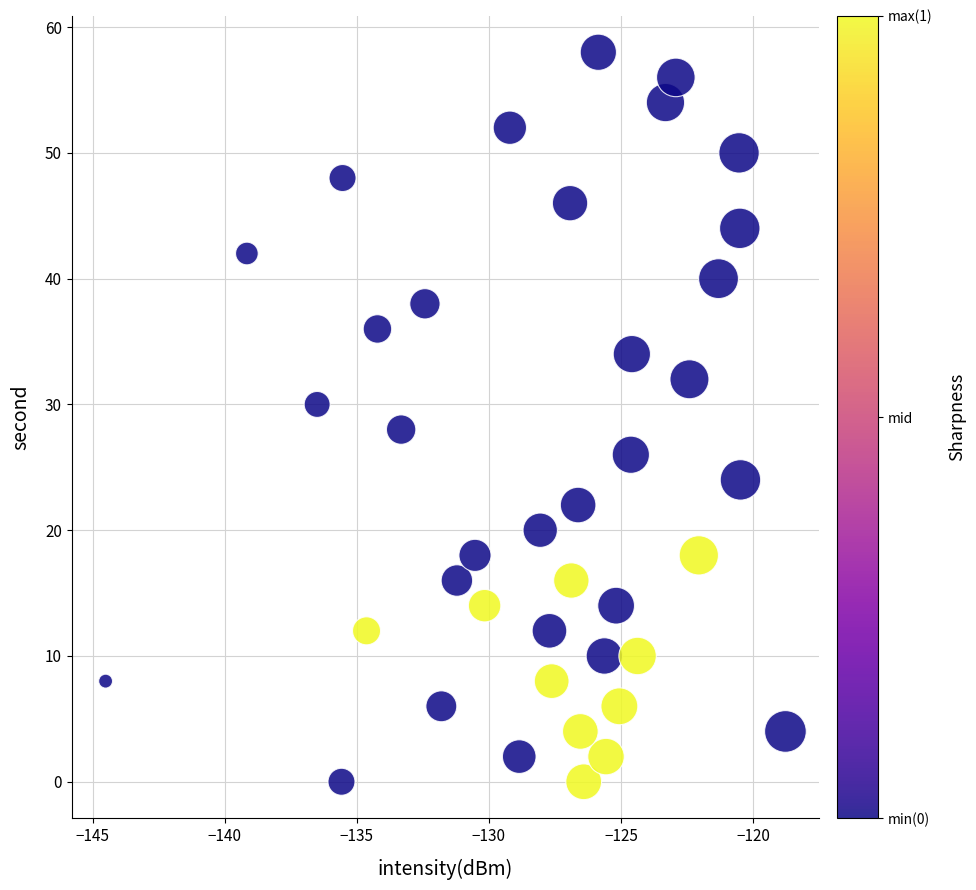

What is the range of Y values (max minus min)?

58